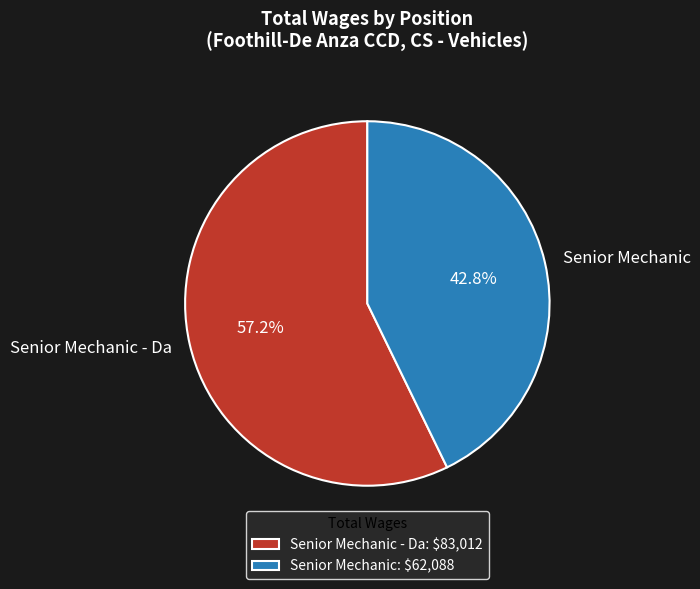

To the nearest percent, what portion does Senior Mechanic - Da represent?

57%